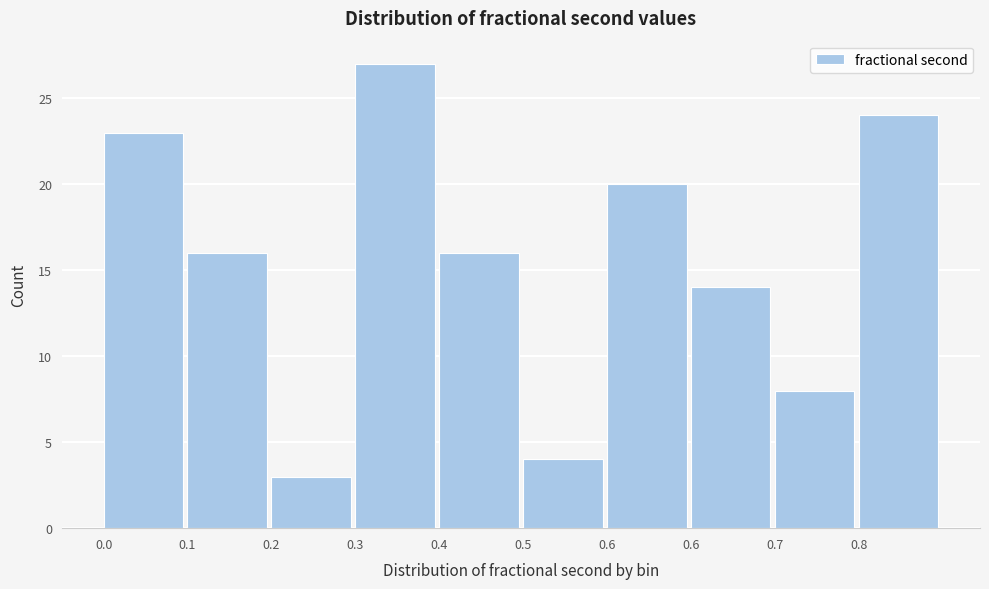

Are the bars horizontal?

No